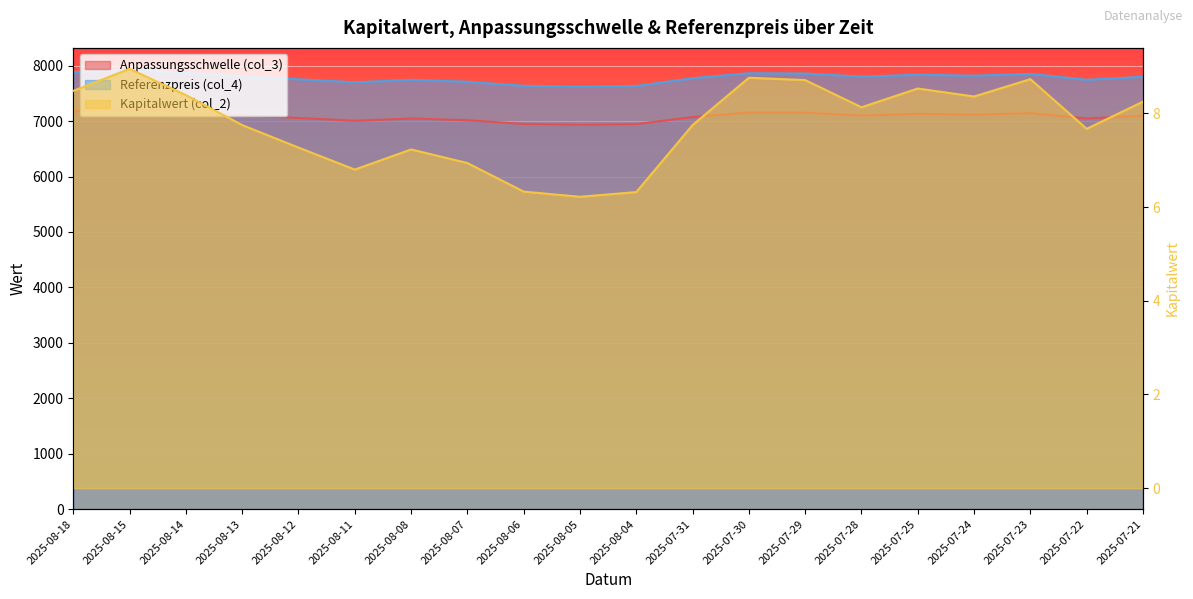

List the series in order of their peak value, highest first.

Referenzpreis (col_4), Anpassungsschwelle (col_3), Kapitalwert (col_2)